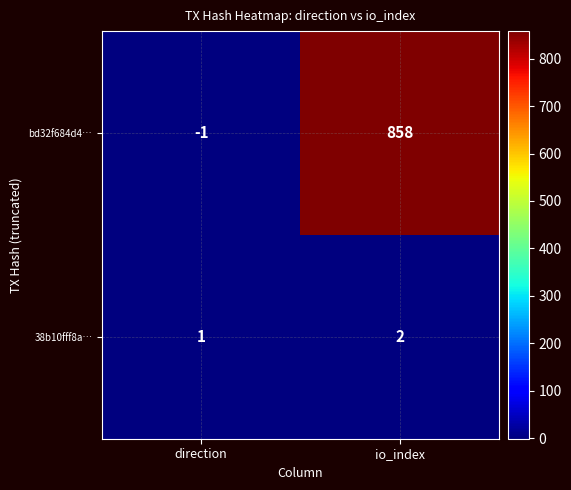

What is the difference between the maximum and minimum values in the bd32f684d4… series?

859